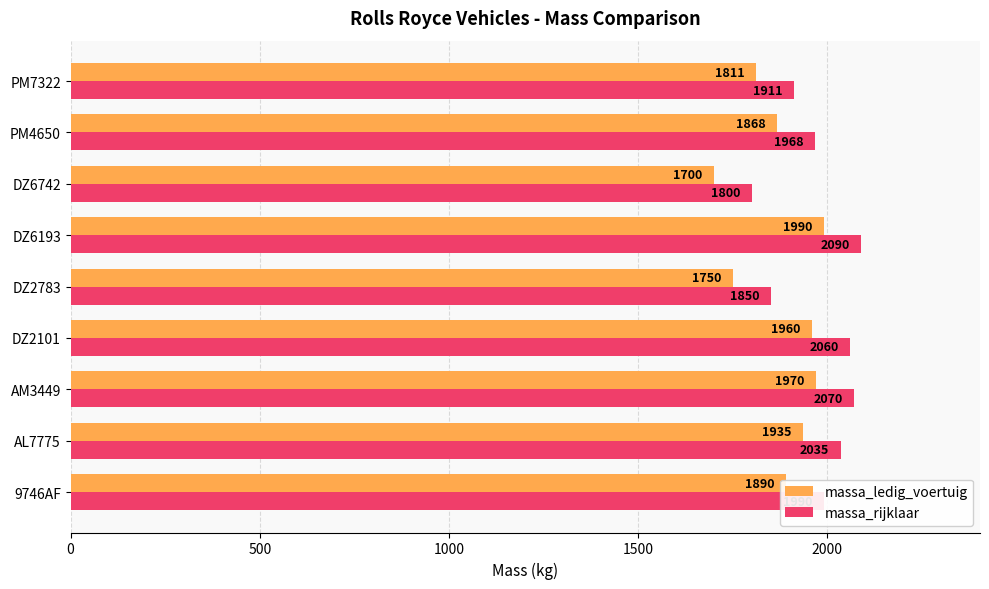

What are all the series names shown in the legend?

massa_ledig_voertuig, massa_rijklaar